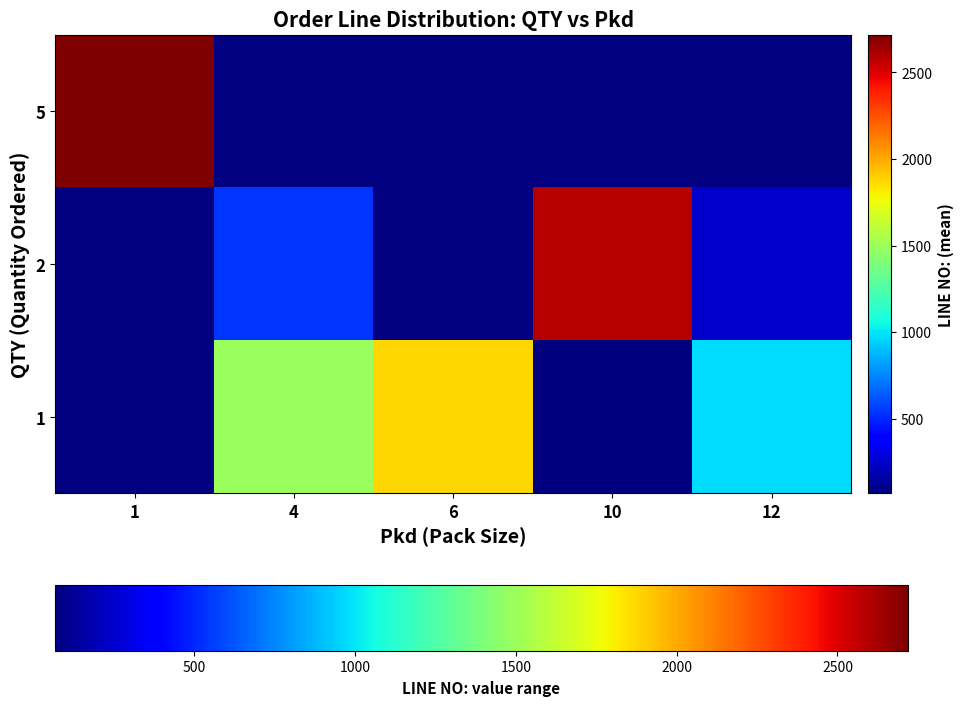

Is it true that 1 equals 1689.5 at 12?

False